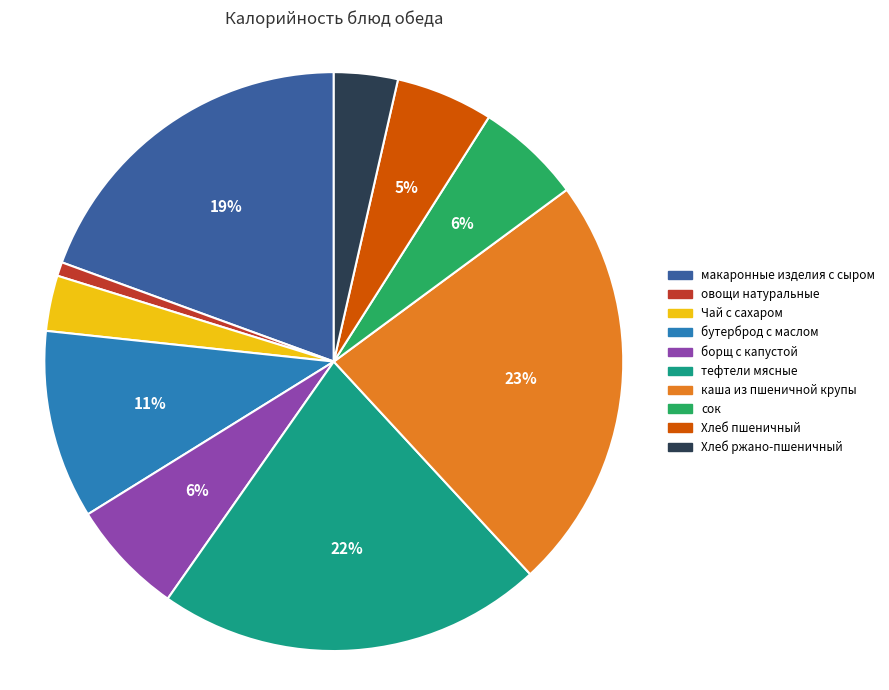

Between Хлеб ржано-пшеничный and Хлеб пшеничный, which is larger?

Хлеб пшеничный